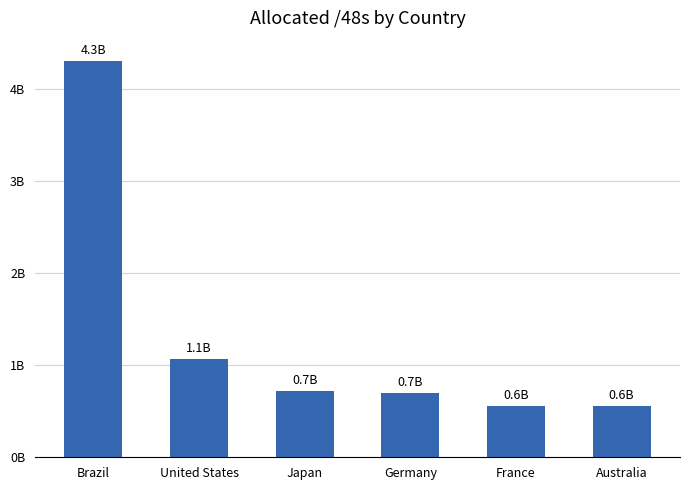

Does the chart contain any negative values?

No